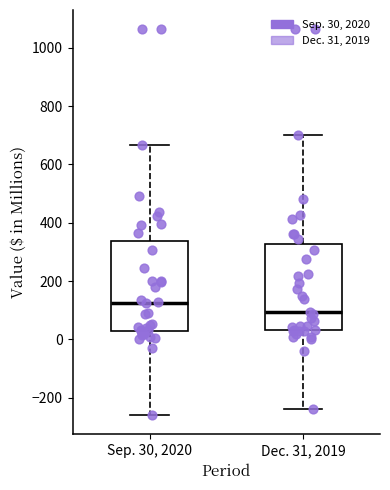

Reading left to right, transcribe this box plot: for each box, give where its median line is, the range the box spans, and where its two whiskers end, as read against the y-axis. The values are not printed on the chart, so give them approximately, as read against the axis.

Sep. 30, 2020: median 120, box 20 to 340, whiskers -260 to 660
Dec. 31, 2019: median 100, box 40 to 320, whiskers -240 to 700